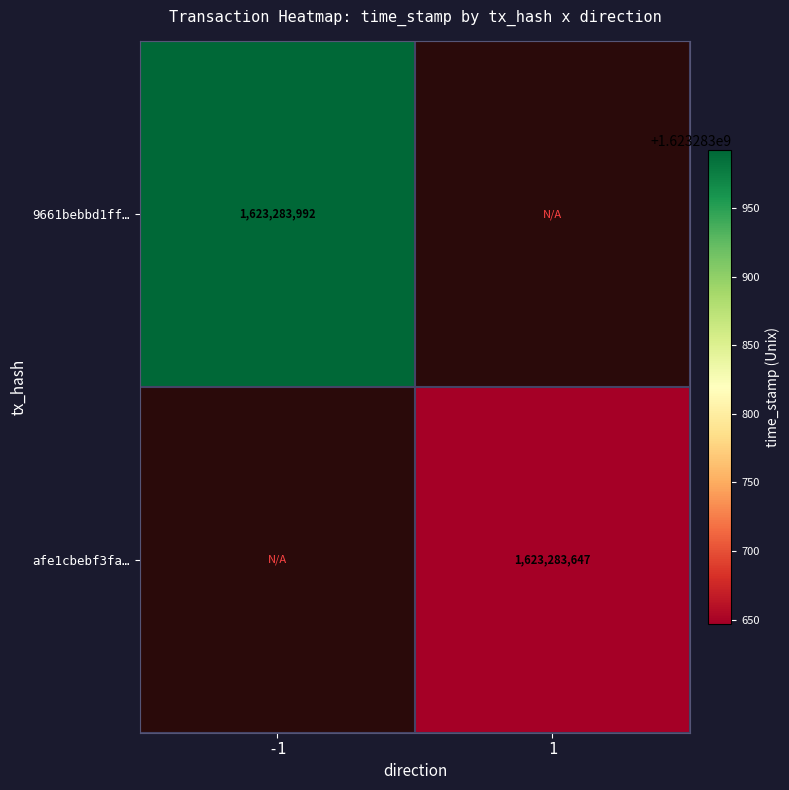

What is the highest value of the afe1cbebf3fa5da1d5475c693c53a997a7ad299 series?

1623283647